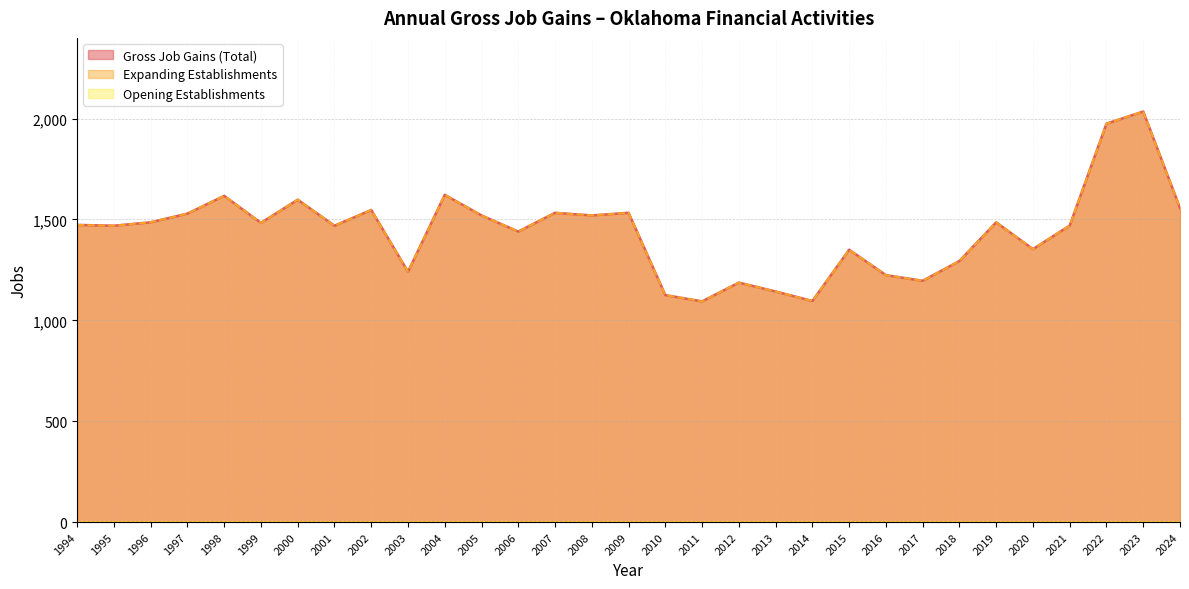

At how many categories does at least one series exceed 1906?

2